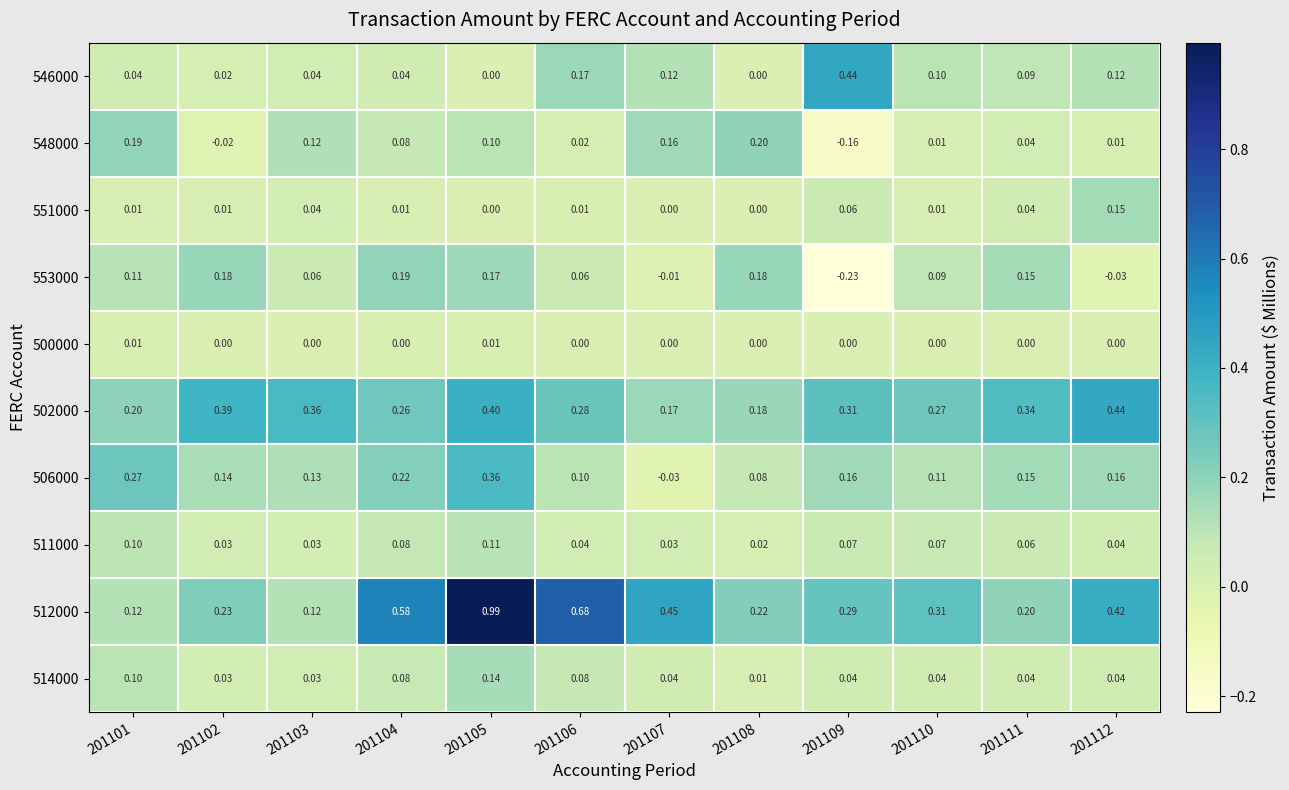

Which series has the largest range (max minus min)?

512000